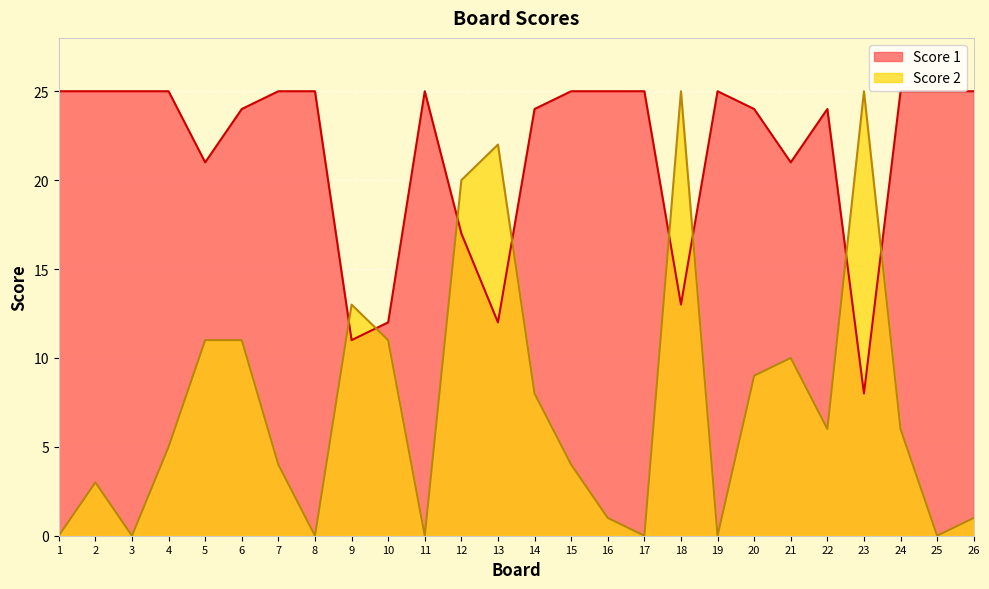

The value of Score 1 at 5 is 21. True or false?

True